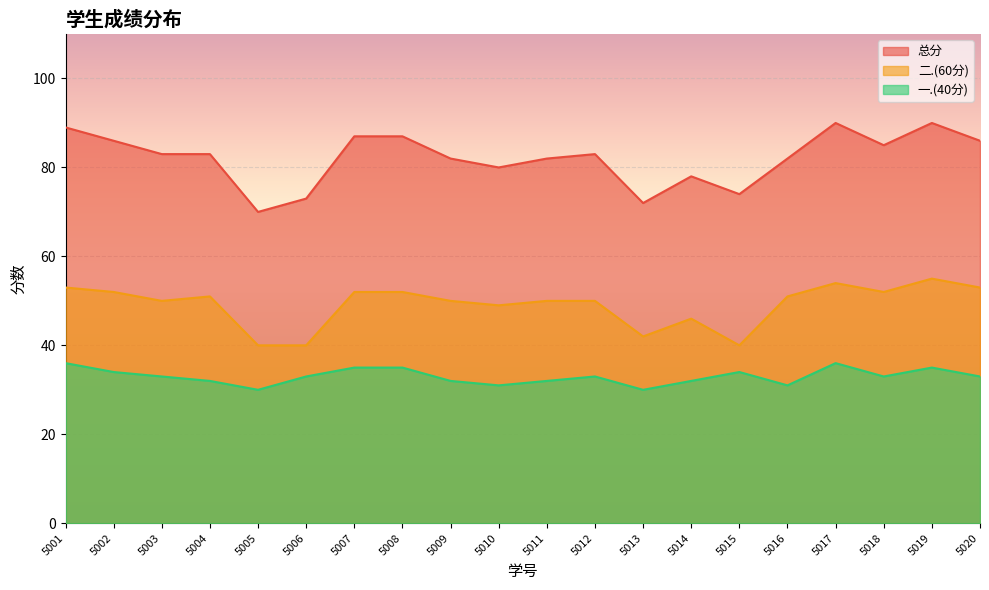

At how many categories does at least one series exceed 39?

20